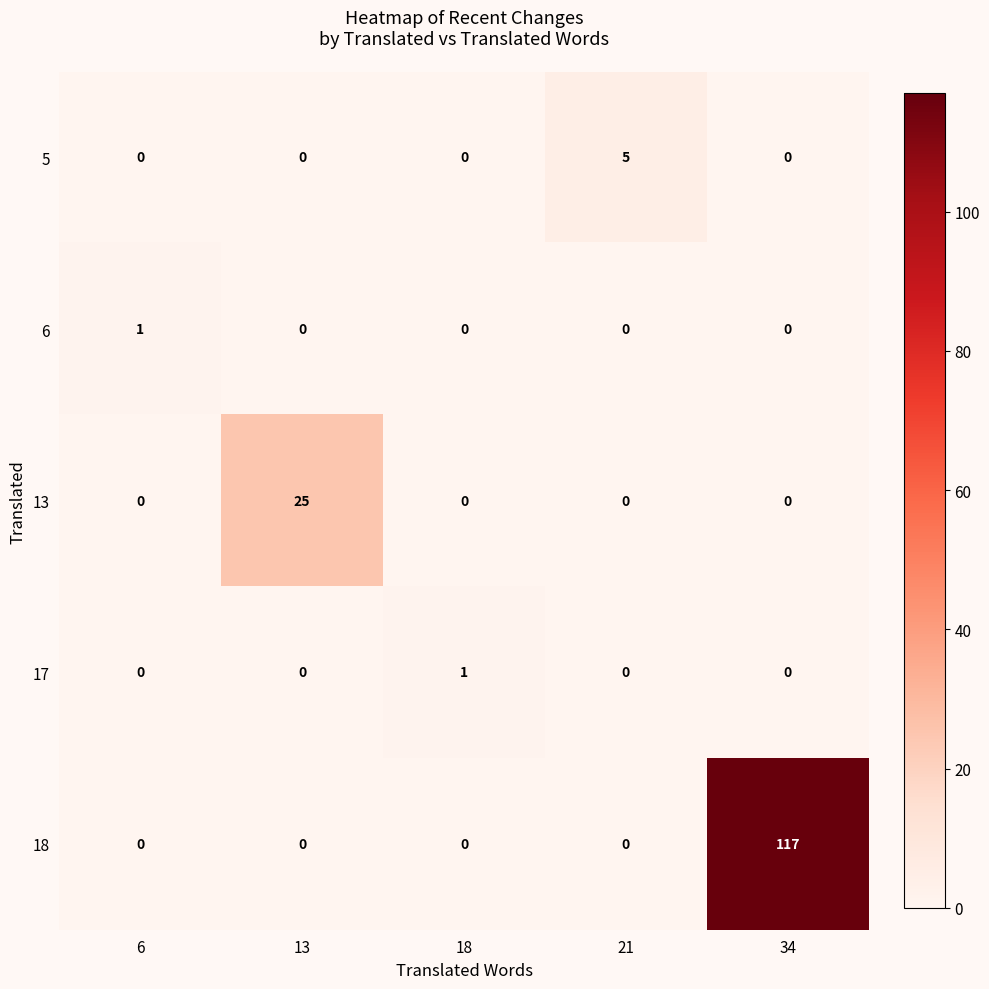

How many 5 values are between 0 and 1?

4